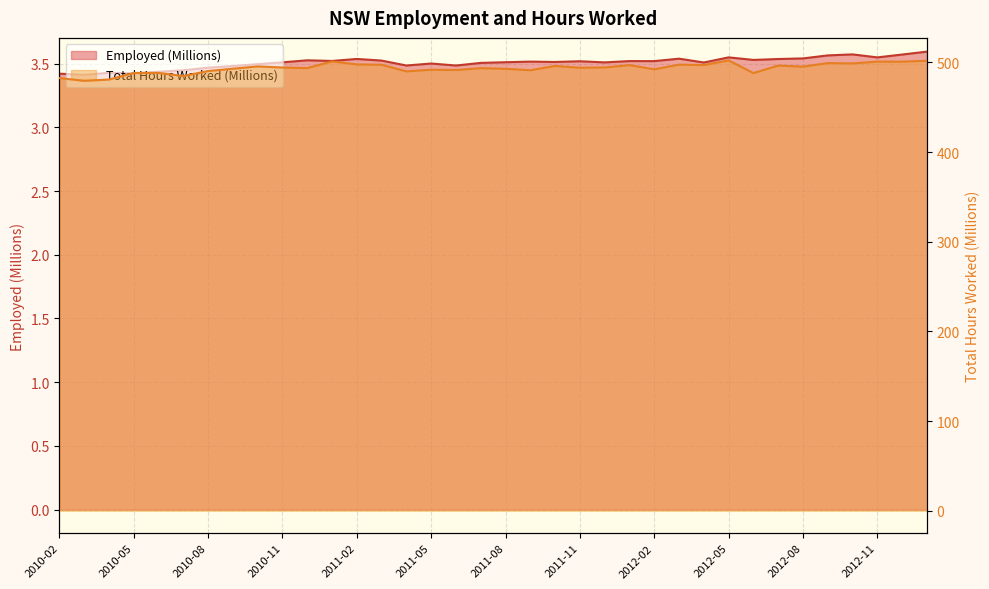

What is the maximum value shown in the chart?

502.2